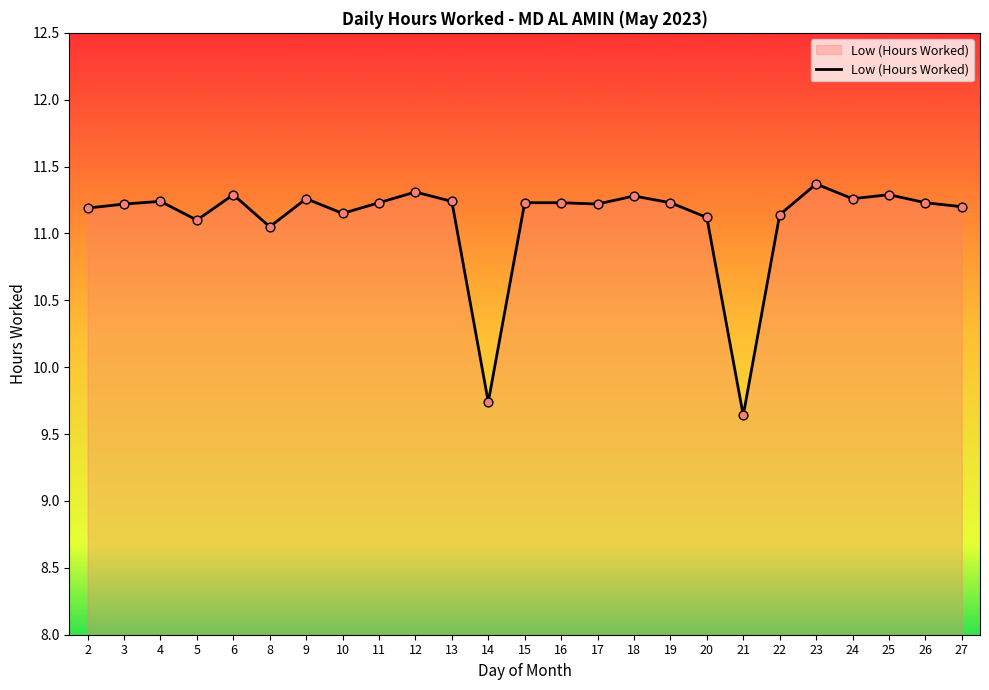

Between 8 and 22, which is larger?

22